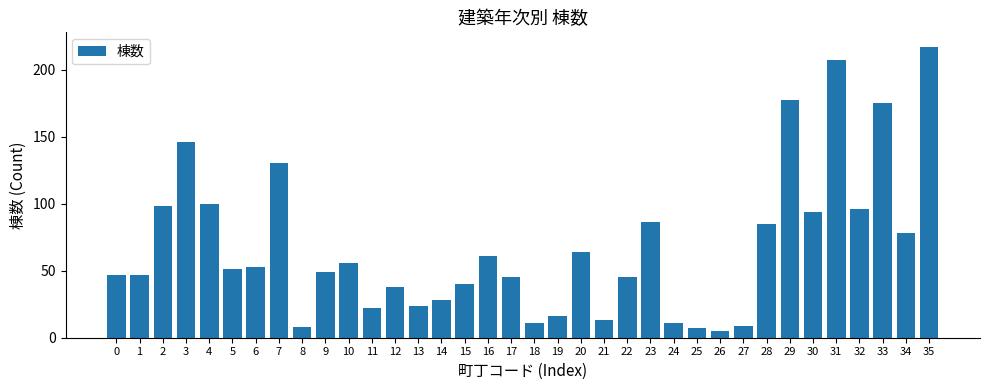

Where is the data nearest to the value 111?

4